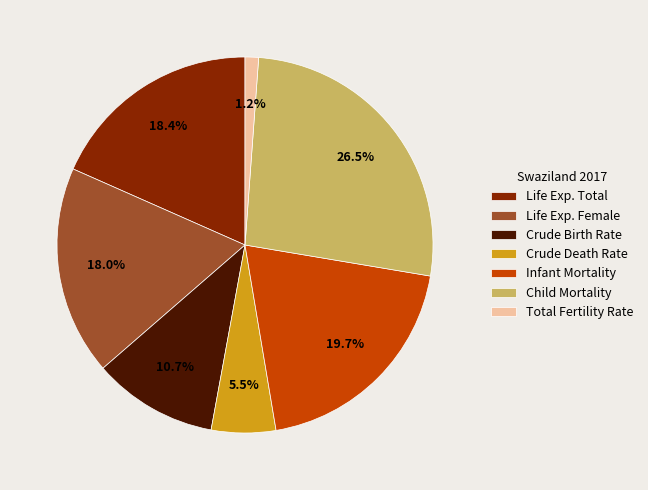

Which has a higher value, Life Exp. Female or Infant Mortality?

Infant Mortality